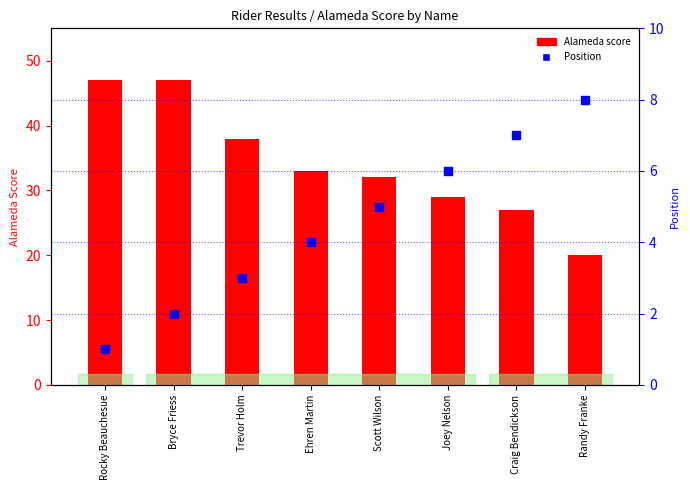

At how many categories does at least one series exceed 7?

8